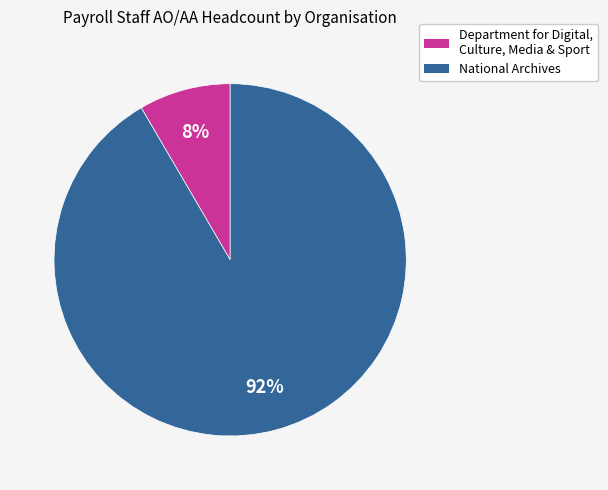

To the nearest percent, what is the combined percentage of Department for Digital, Culture, Media & Sport and National Archives?

100%